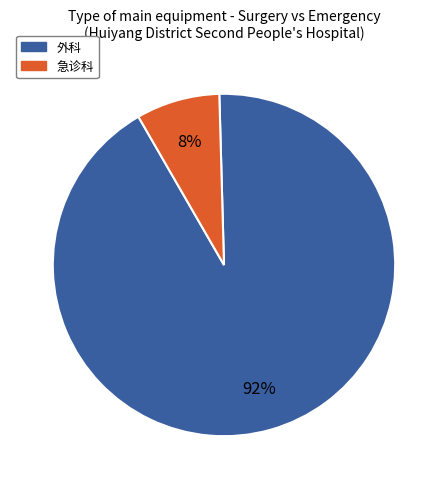

To the nearest percent, what is the average slice percentage?

50%